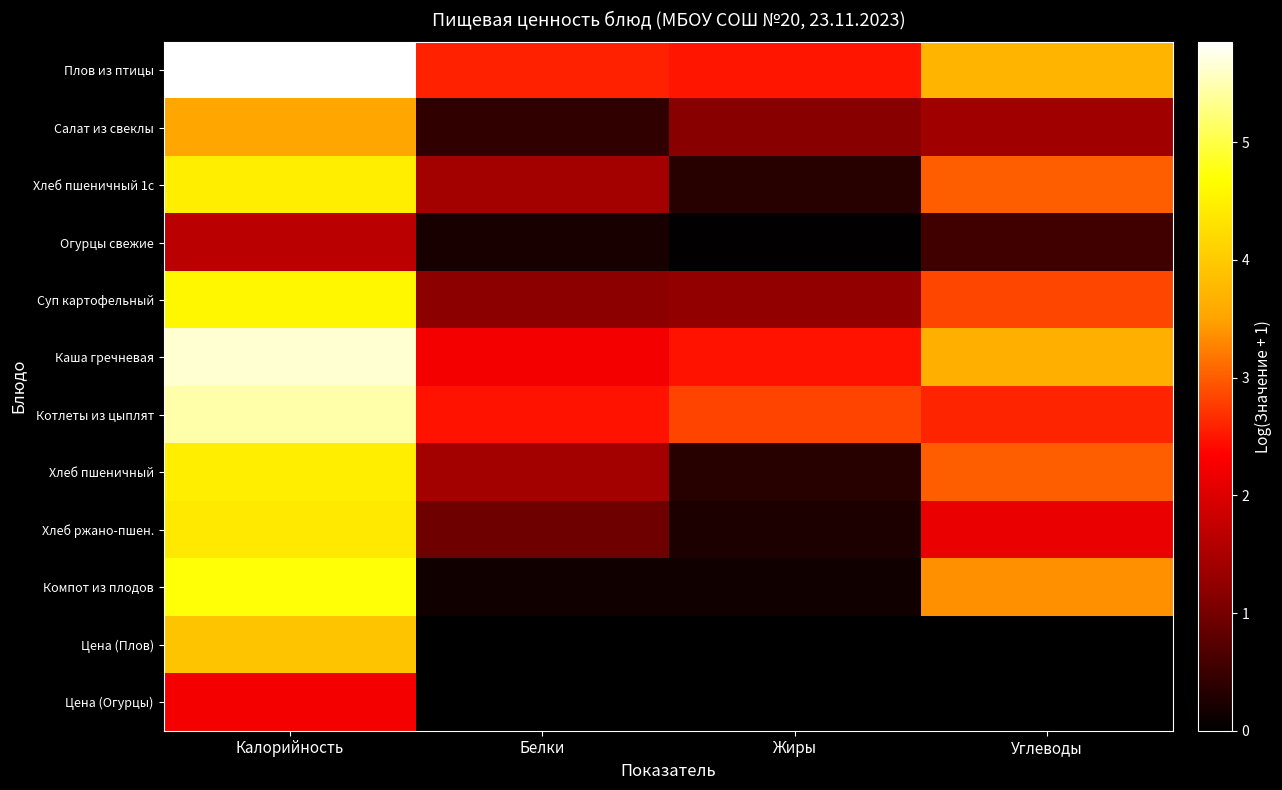

Which has a higher value, Калорийность or Жиры?

Калорийность